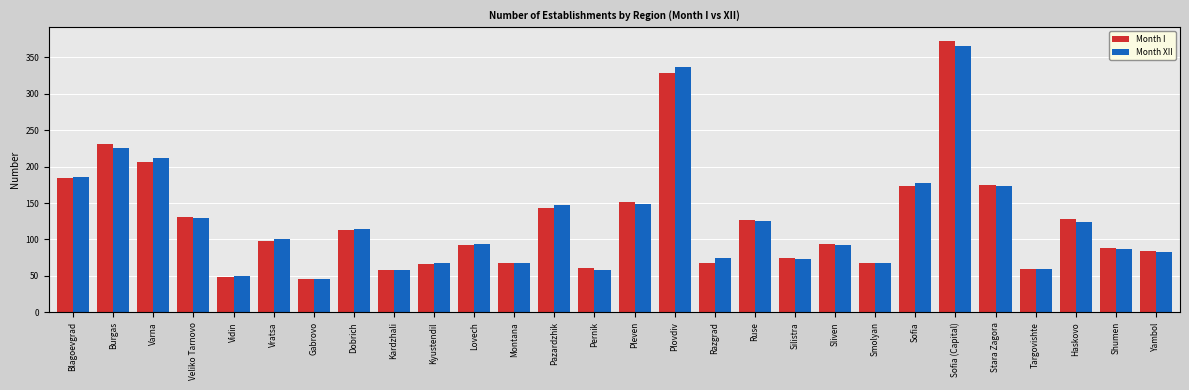

At how many categories does at least one series exceed 367?

1